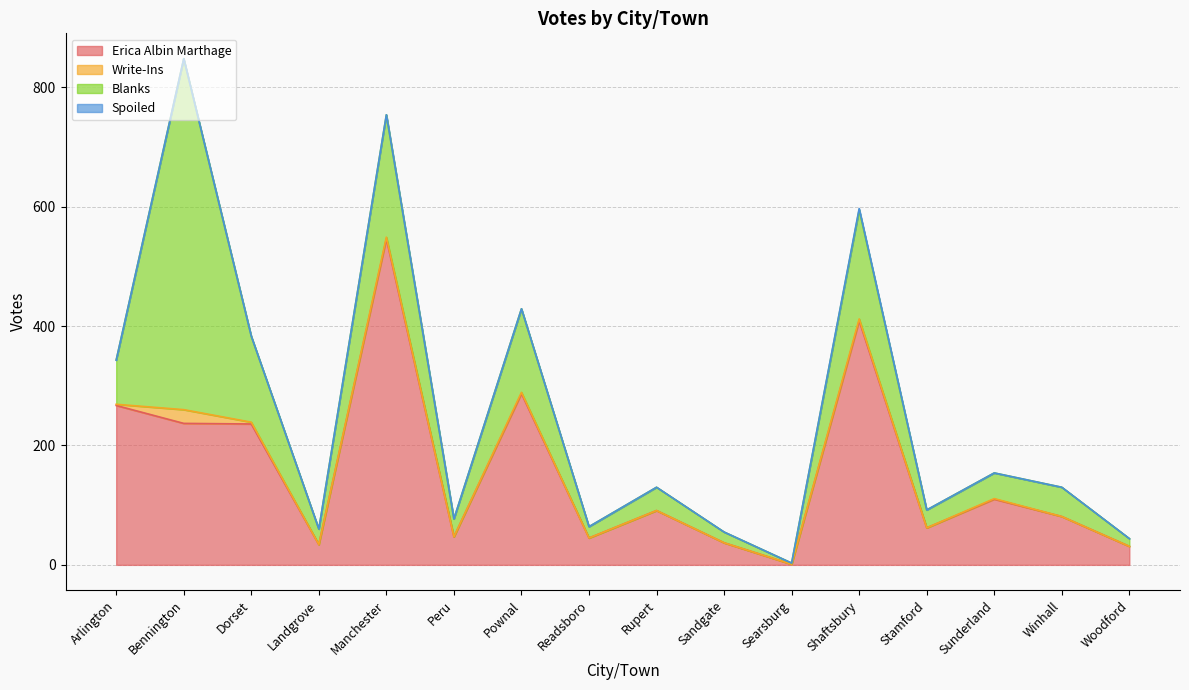

What is the label of the 15th point from the left?

Winhall